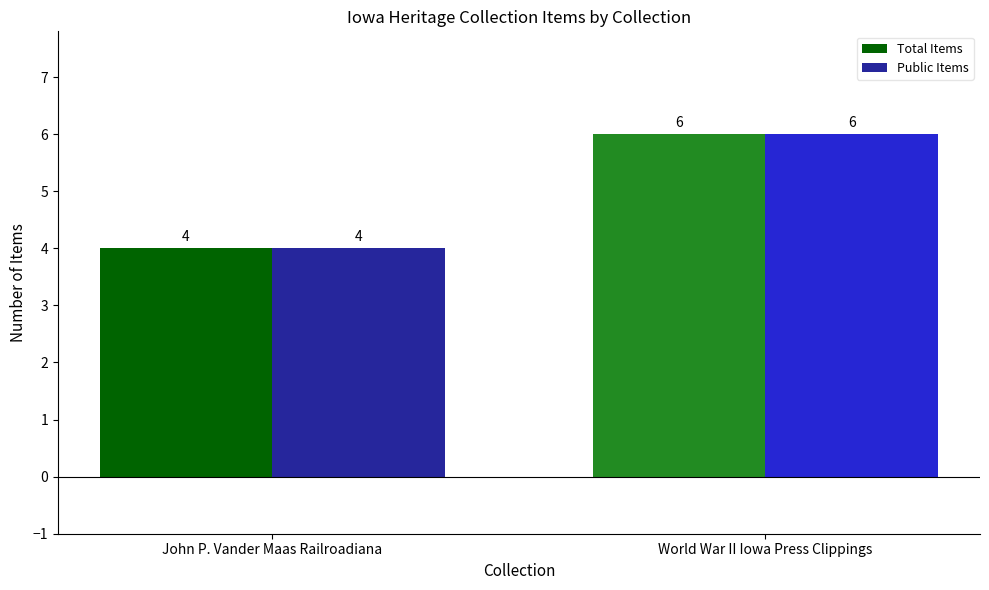

Are the bars grouped side by side (vs. stacked)?

Yes